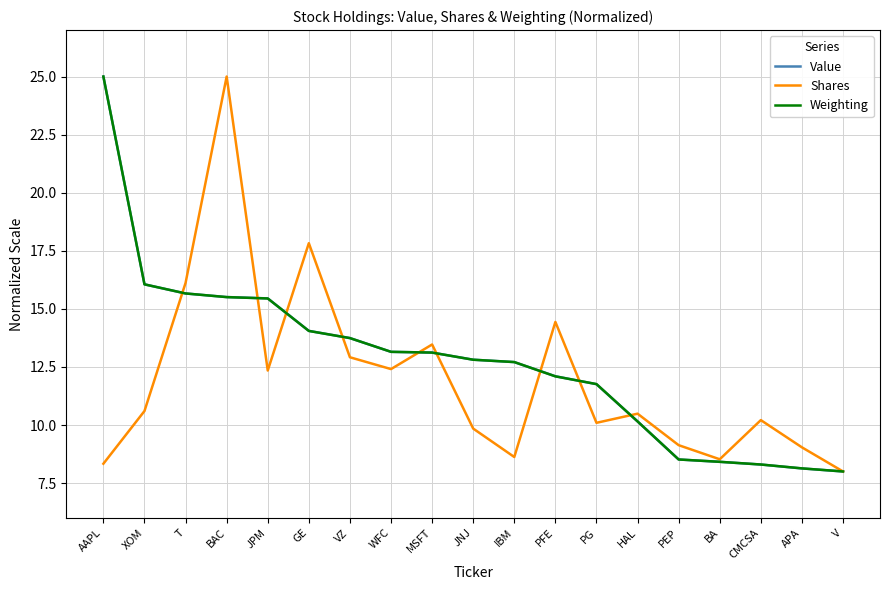

What are all the series names shown in the legend?

Value, Shares, Weighting